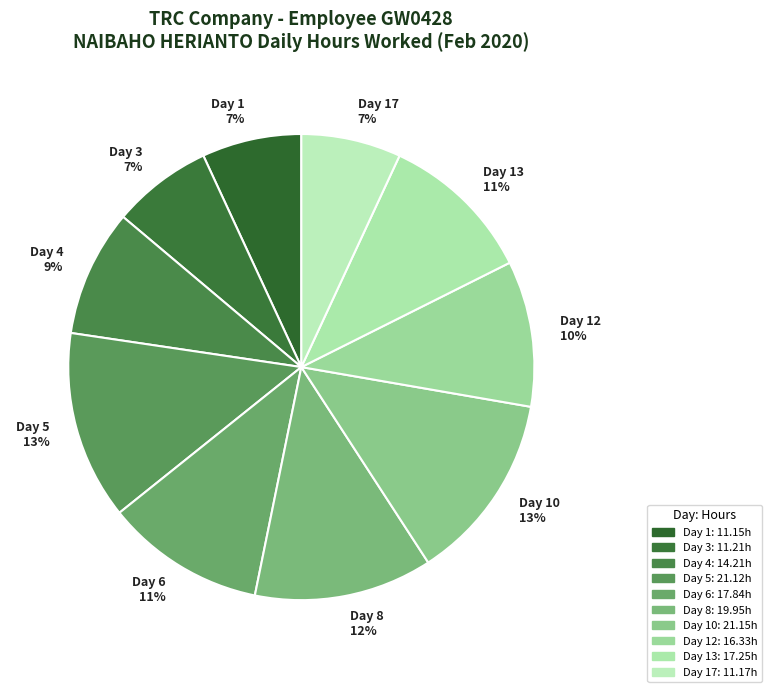

Is the sum of Day 17 and Day 5 greater than half?

No